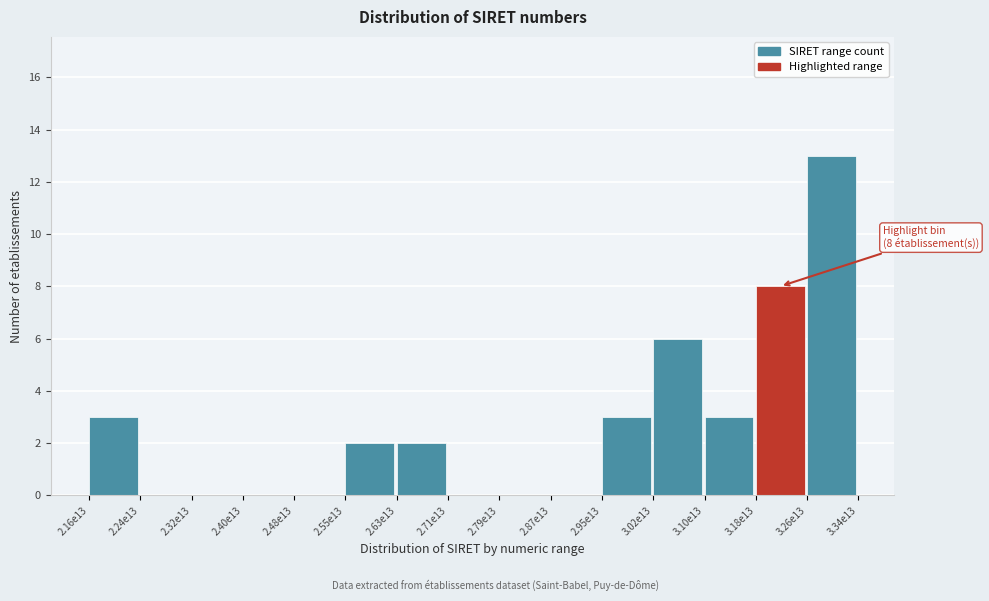

Reading left to right, extract all data points from this chart.

2.16e13=3	2.24e13=0	2.32e13=0	2.40e13=0	2.48e13=0	2.55e13=2	2.63e13=2	2.71e13=0	2.79e13=0	2.87e13=0	2.95e13=3	3.02e13=6	3.10e13=3	3.18e13=8	3.26e13=13